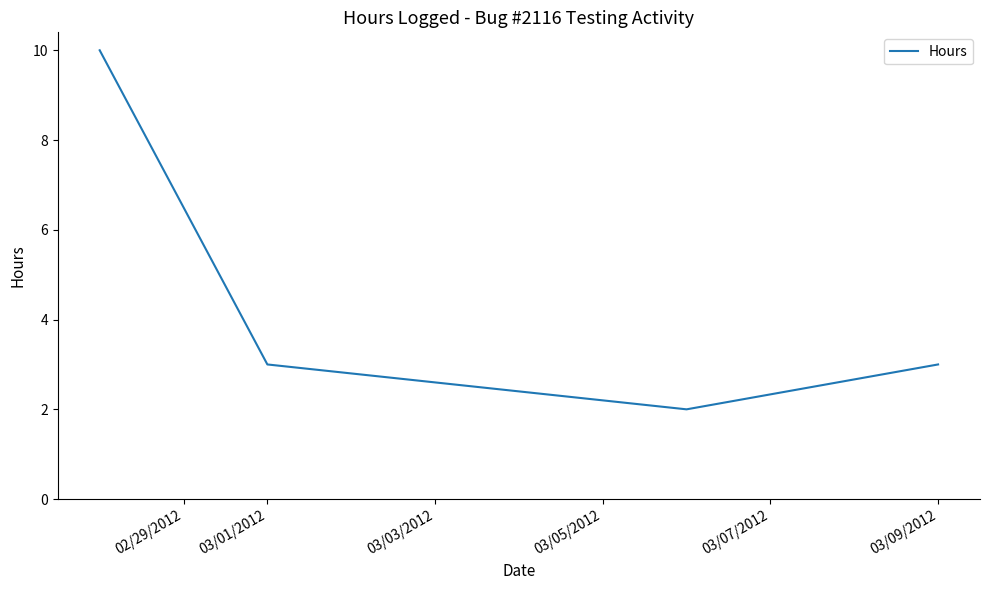

What is the difference between the maximum and second lowest values?

7